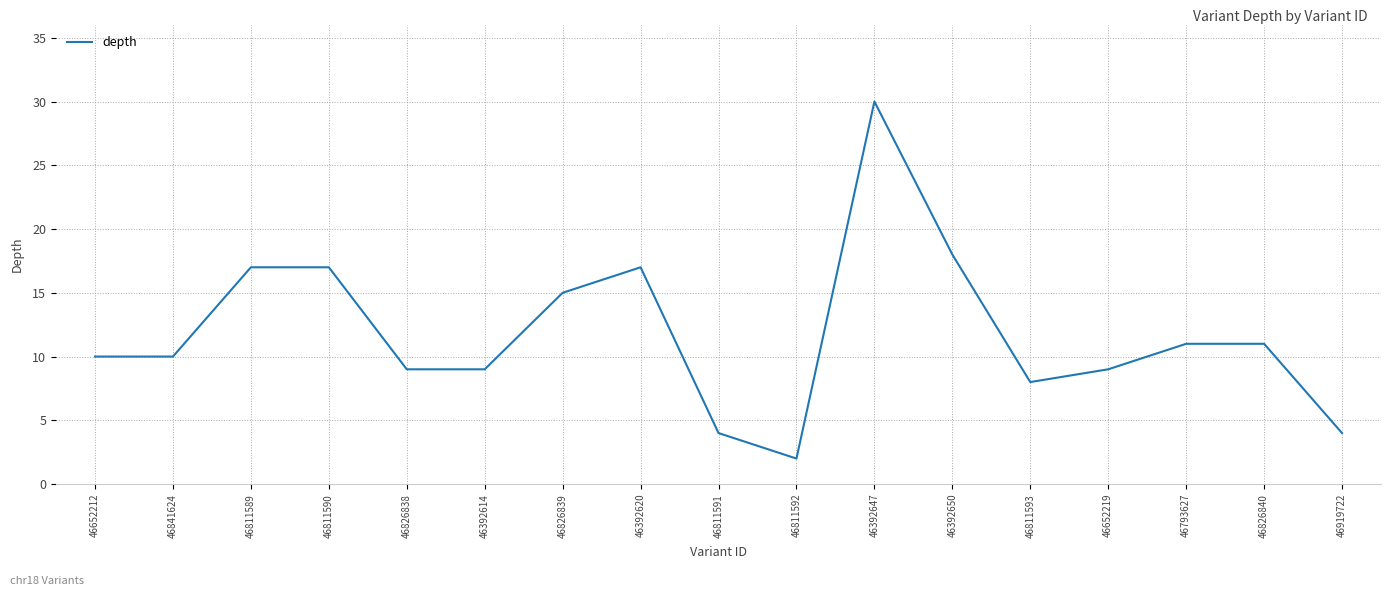

What is the difference between the values at 46392614 and 46811592?

7